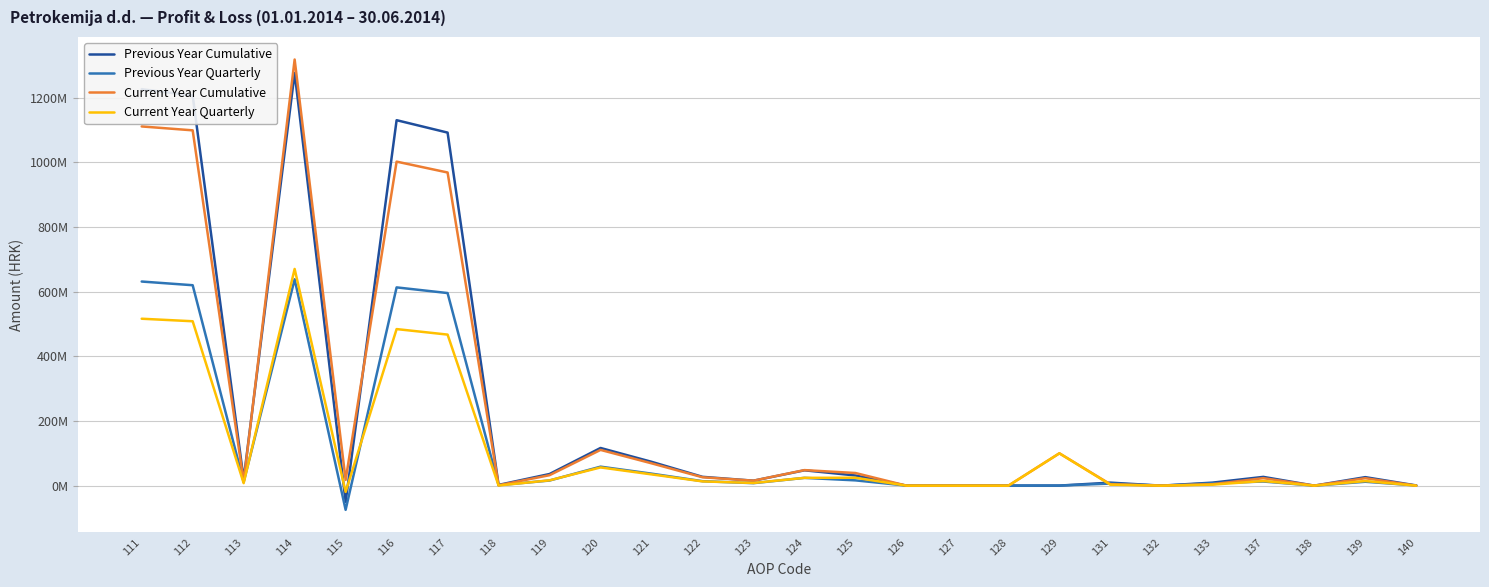

Between 116 and 121, which series saw the biggest shift?

Previous Year Cumulative